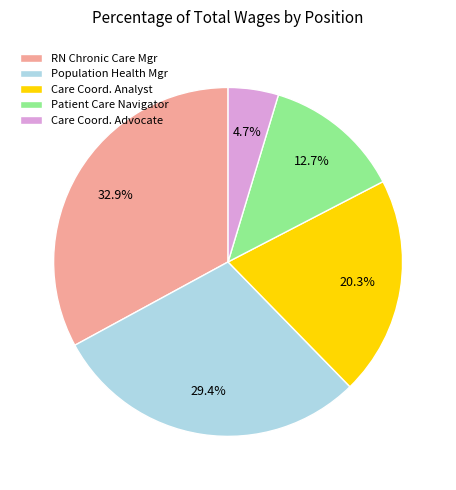

Which has a higher value, Care Coord. Analyst or RN Chronic Care Mgr?

RN Chronic Care Mgr